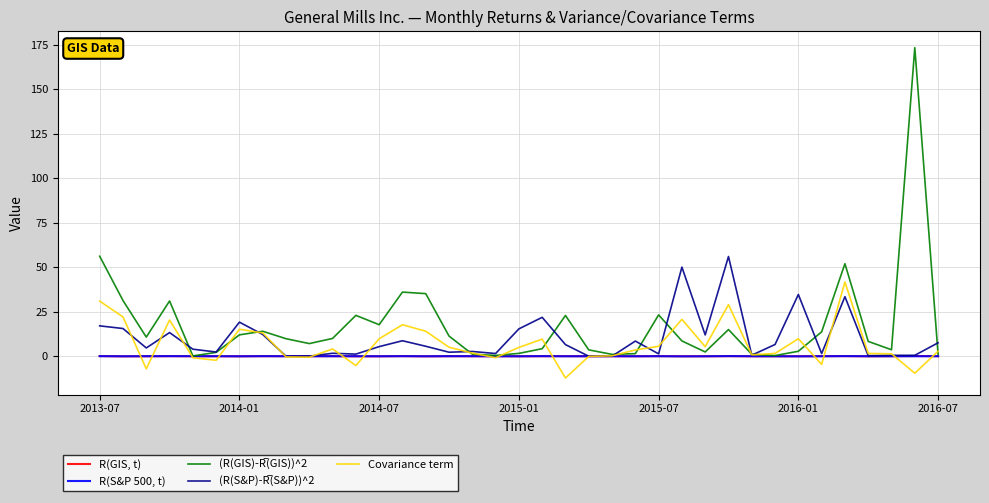

What is the greatest value displayed?

173.3